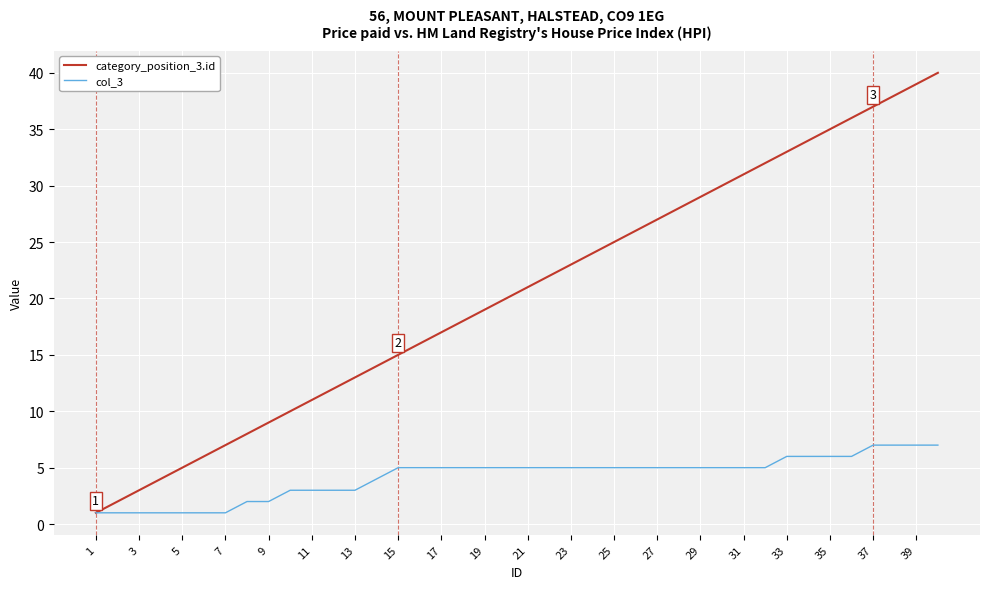

Reading left to right, extract all data points from this chart.

category_position_3.id: 1	2	3	4	5	6	7	8	9	10	11	12	13	14	15	16	17	18	19	20	21	22	23	24	25	26	27	28	29	30	31	32	33	34	35	36	37	38	39	40
col_3: 1	1	1	1	1	1	1	2	2	3	3	3	3	4	5	5	5	5	5	5	5	5	5	5	5	5	5	5	5	5	5	5	6	6	6	6	7	7	7	7